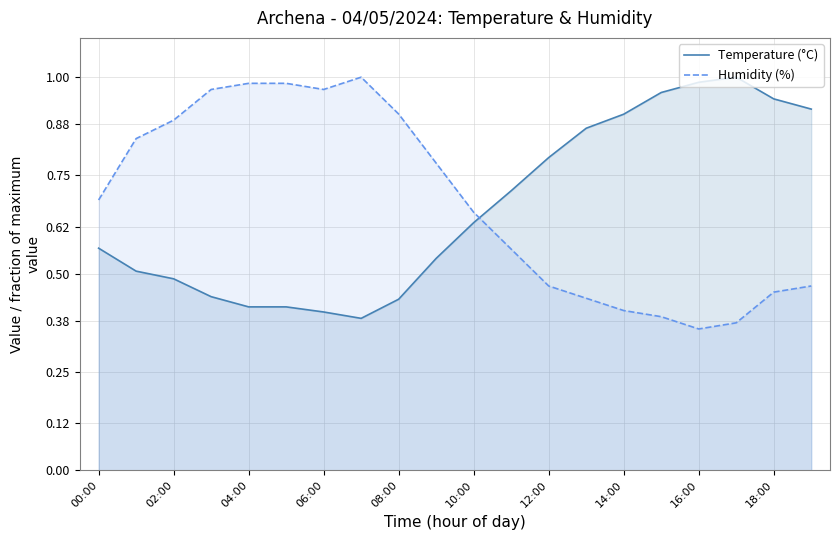

Is it true that Temperature (°C) equals 0.8 at 00:00?

False